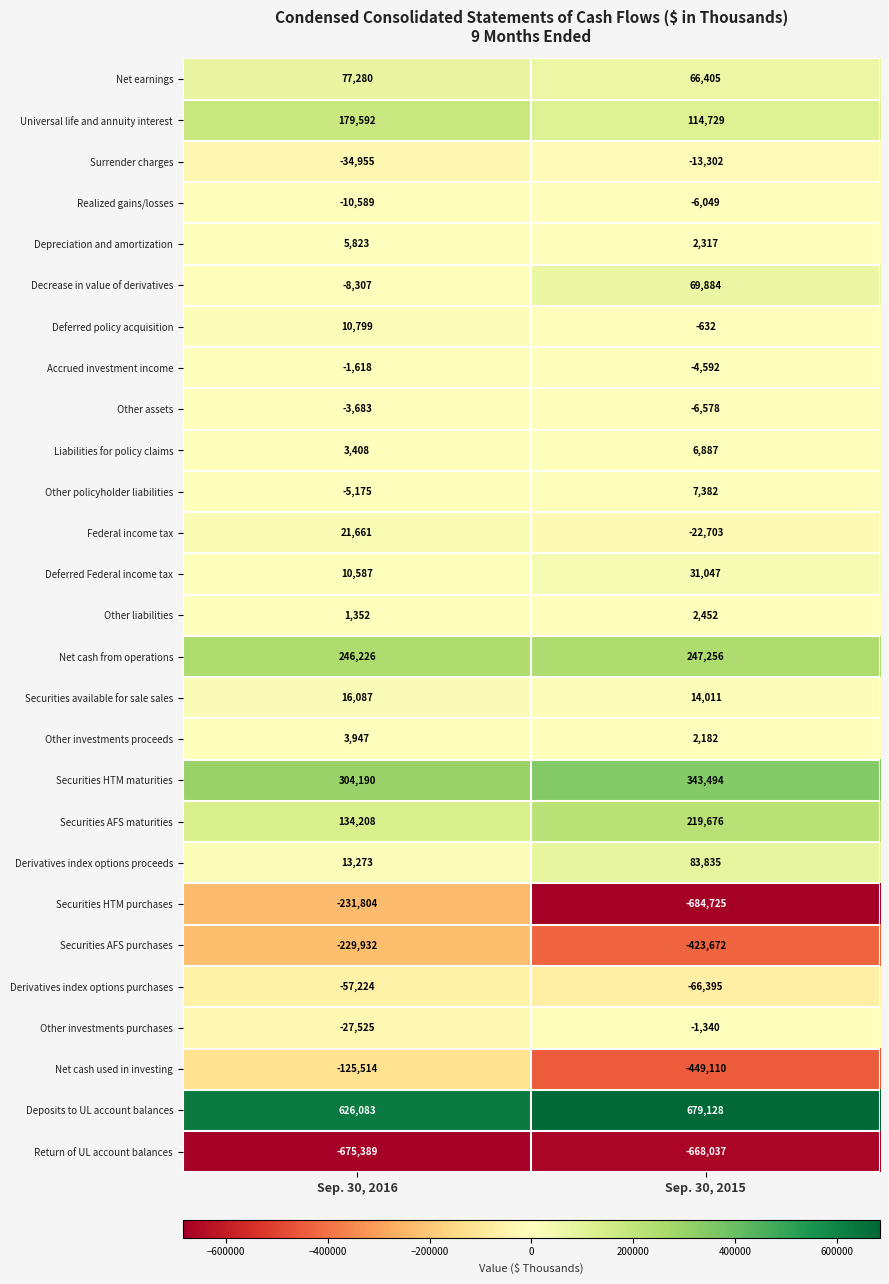

At which category is the sum across all series the highest?

Sep. 30, 2016